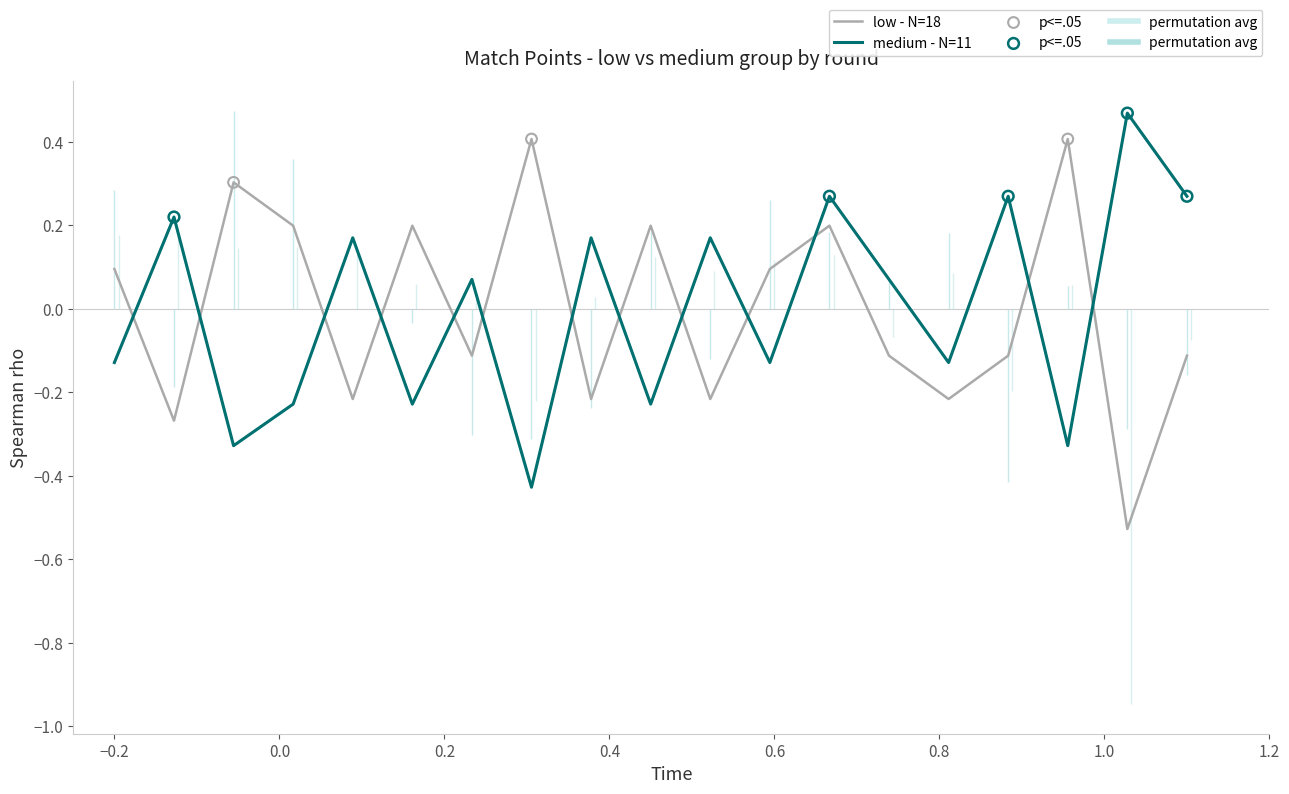

Which series contains the highest Y value?

medium - N=11